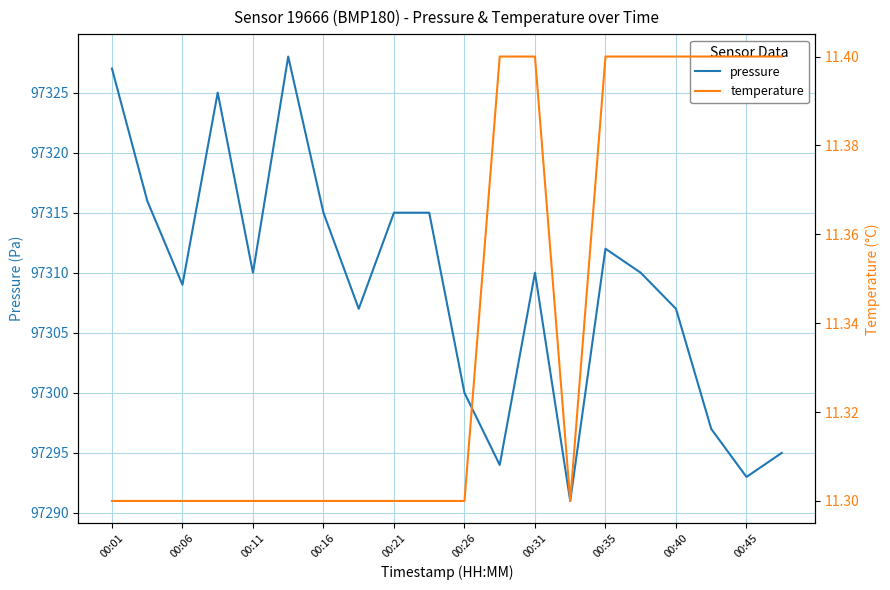

Does the chart display data point markers on the line(s)?

No